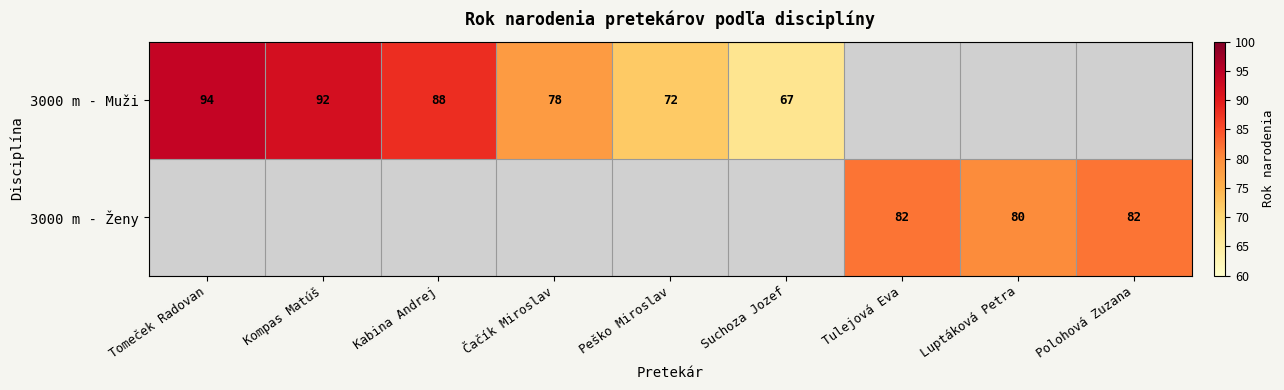

What is the approximate value of 3000 m - Ženy at Tulejová Eva?

82.0